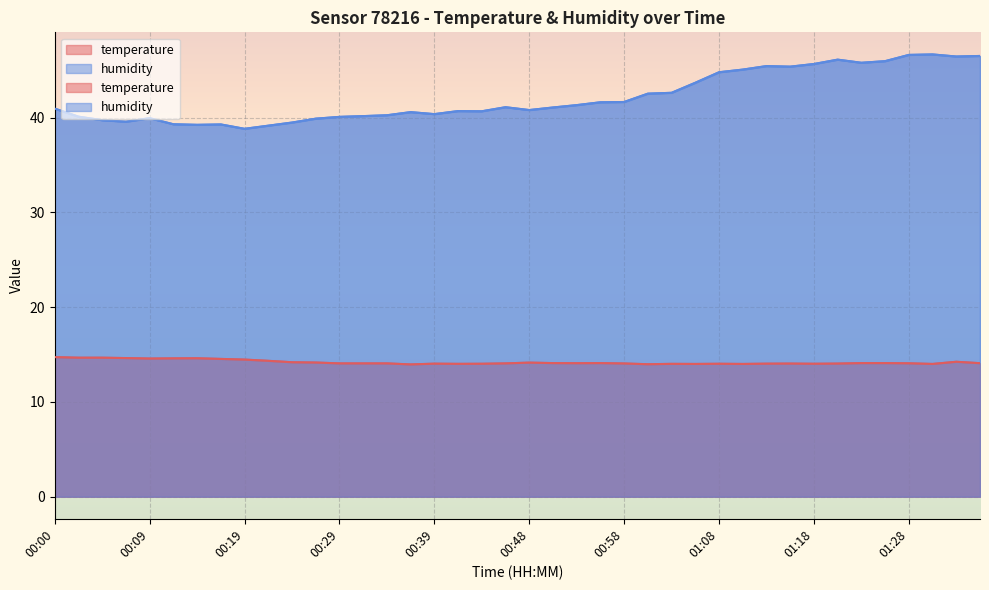

True or false: temperature has more than 0 interior local peaks.

True